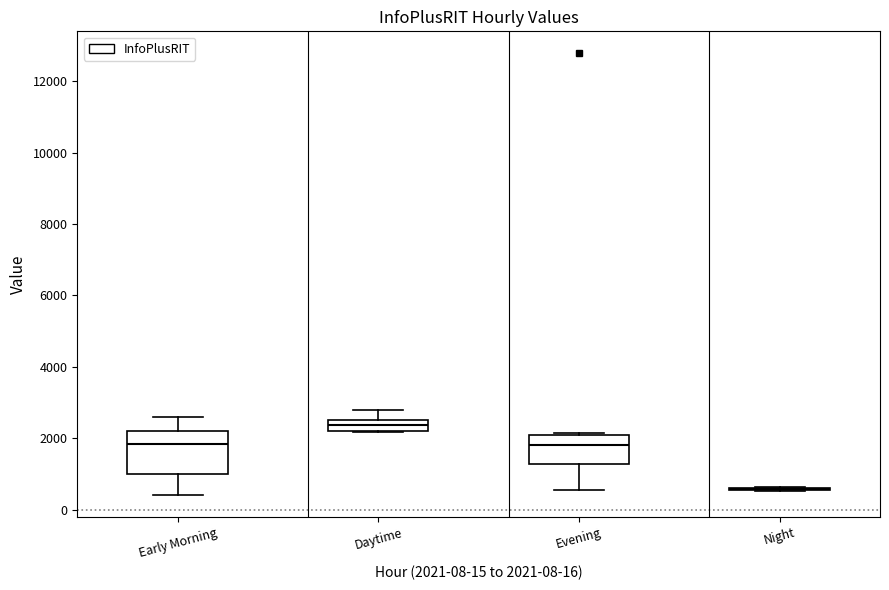

Reading left to right, transcribe this box plot: for each box, give where its median line is, the range the box spans, and where its two whiskers end, as read against the y-axis. The values are not printed on the chart, so give them approximately, as read against the axis.

Early Morning: median 1800, box 1000 to 2200, whiskers 400 to 2600
Daytime: median 2400, box 2200 to 2600, whiskers 2200 to 2800
Evening: median 1800, box 1200 to 2000, whiskers 600 to 2200
Night: box collapsed to a line at 600, whiskers 600 to 600